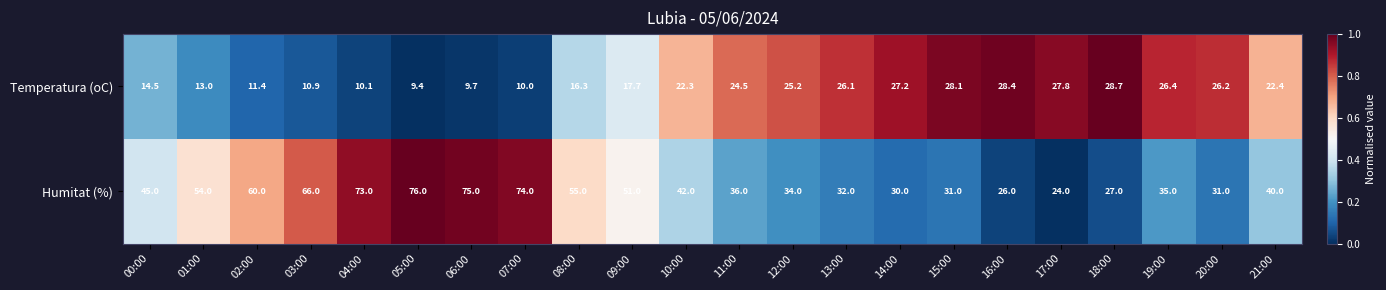

At which category is the sum across all series the highest?

05:00